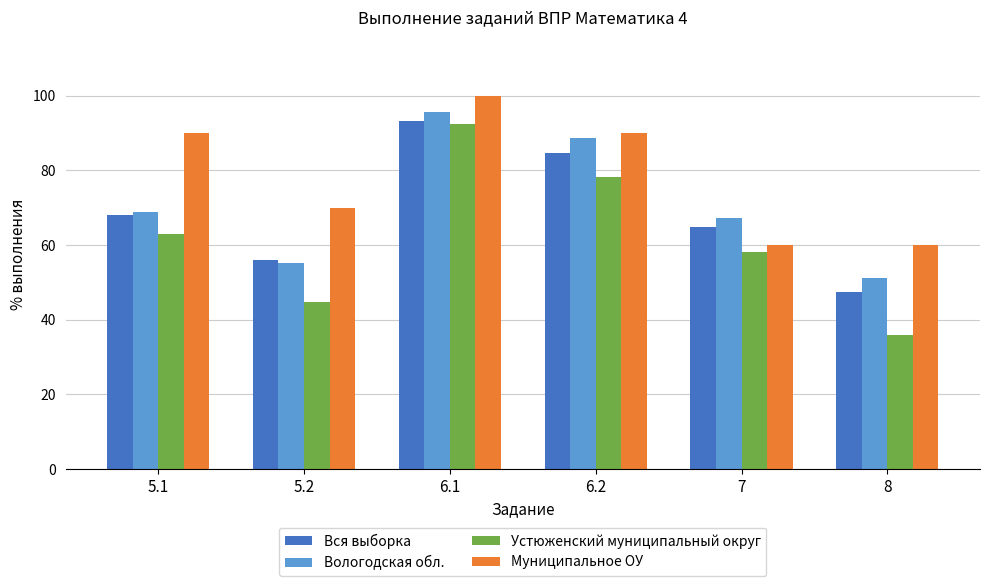

Read the Устюженский муниципальный округ value at 7.

58.0